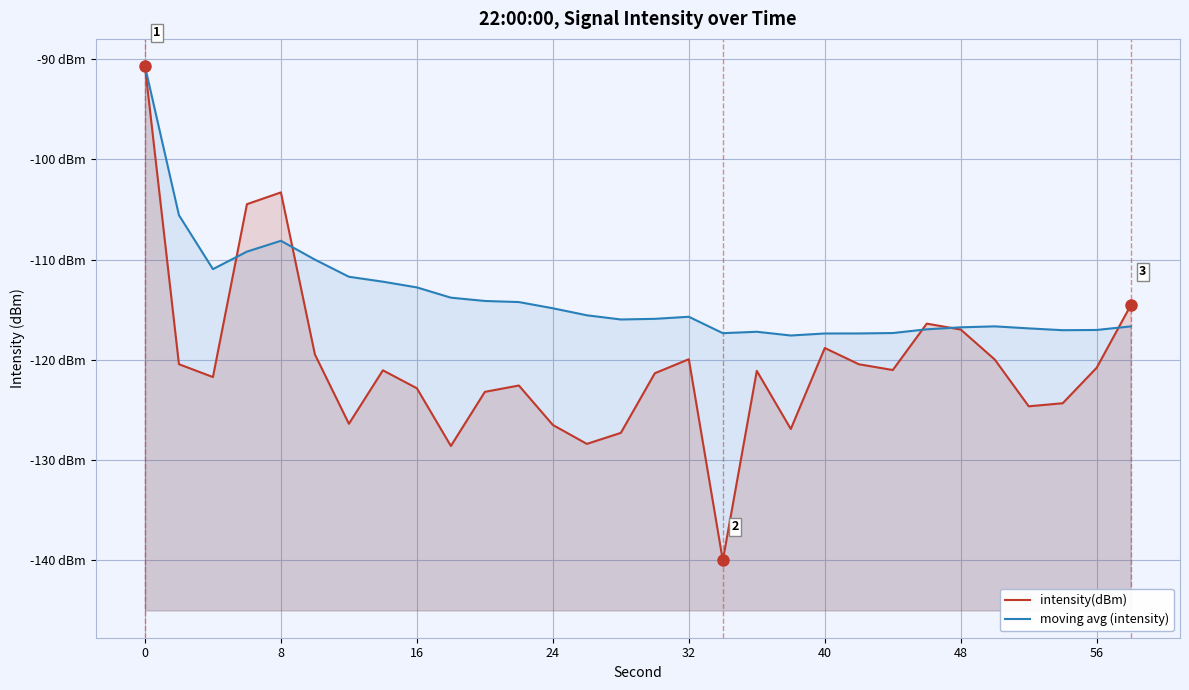

What is the maximum value for intensity(dBm)?

-90.7